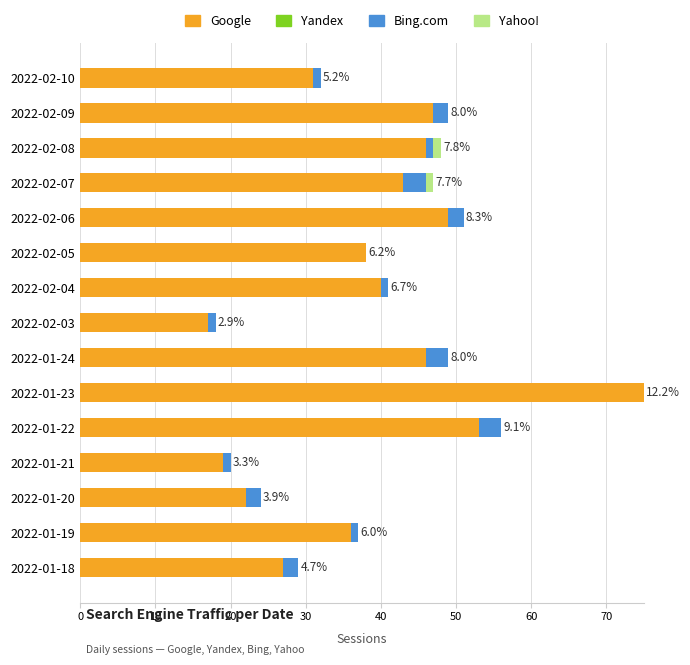

What is the highest value of the Google series?

75